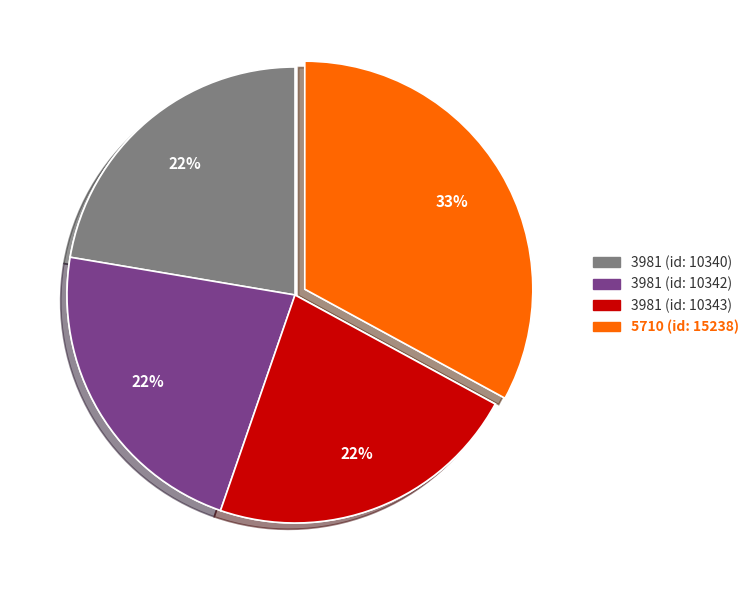

The 3981 (id:10343) slice represents 37% of the pie. True or false?

False